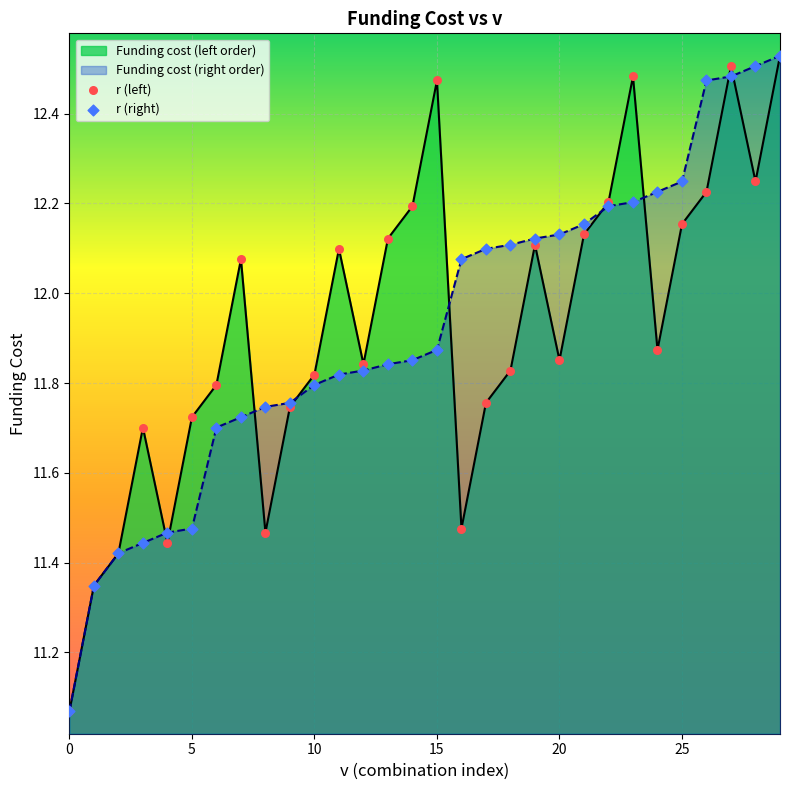

Is it true that Funding cost (right order) equals 5.8 at 0?

False